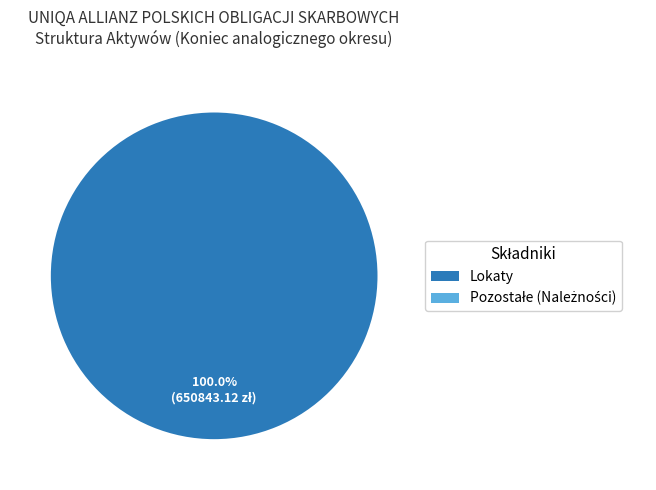

Which slice is the largest?

Lokaty